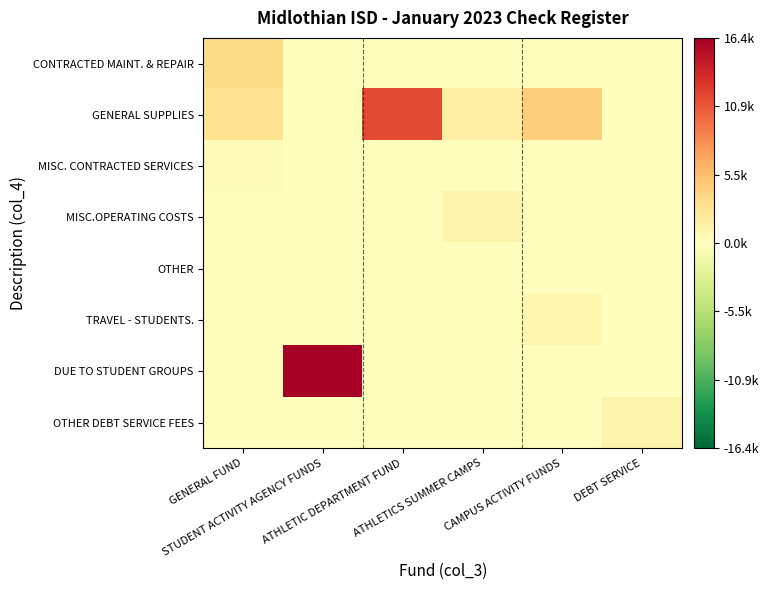

At how many categories does at least one series exceed 5122?

2